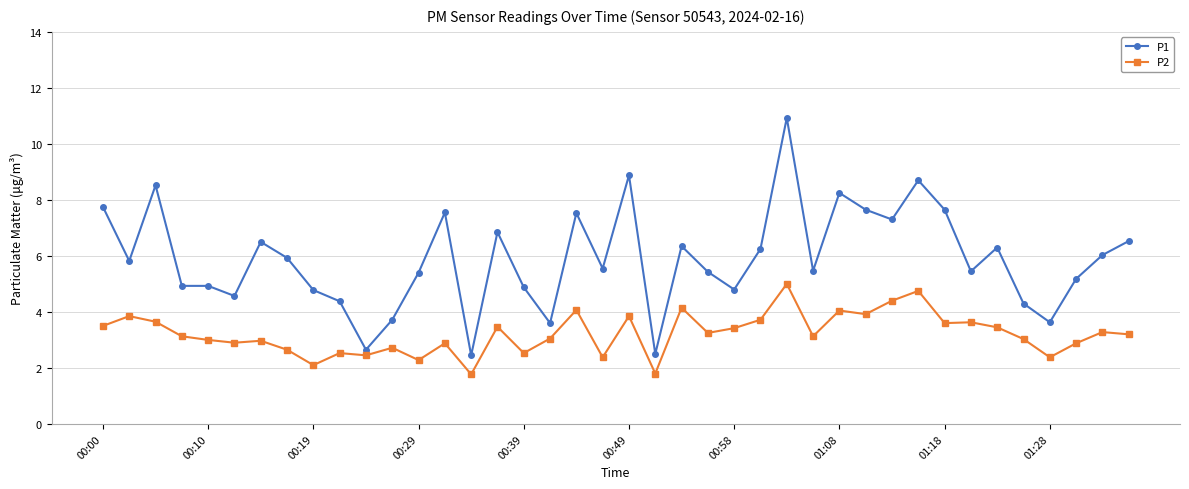

At how many categories does at least one series exceed 10?

1